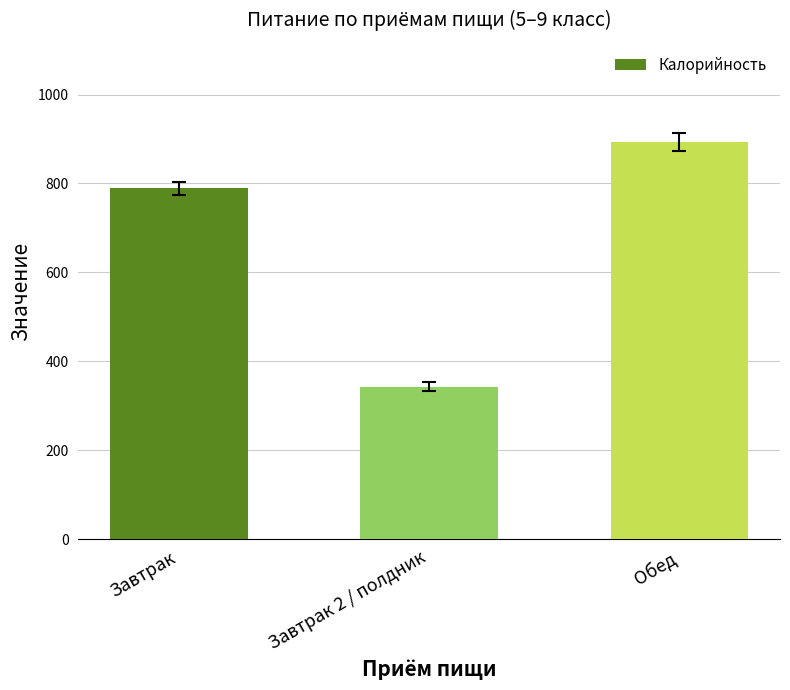

What is the maximum value shown in the chart?

893